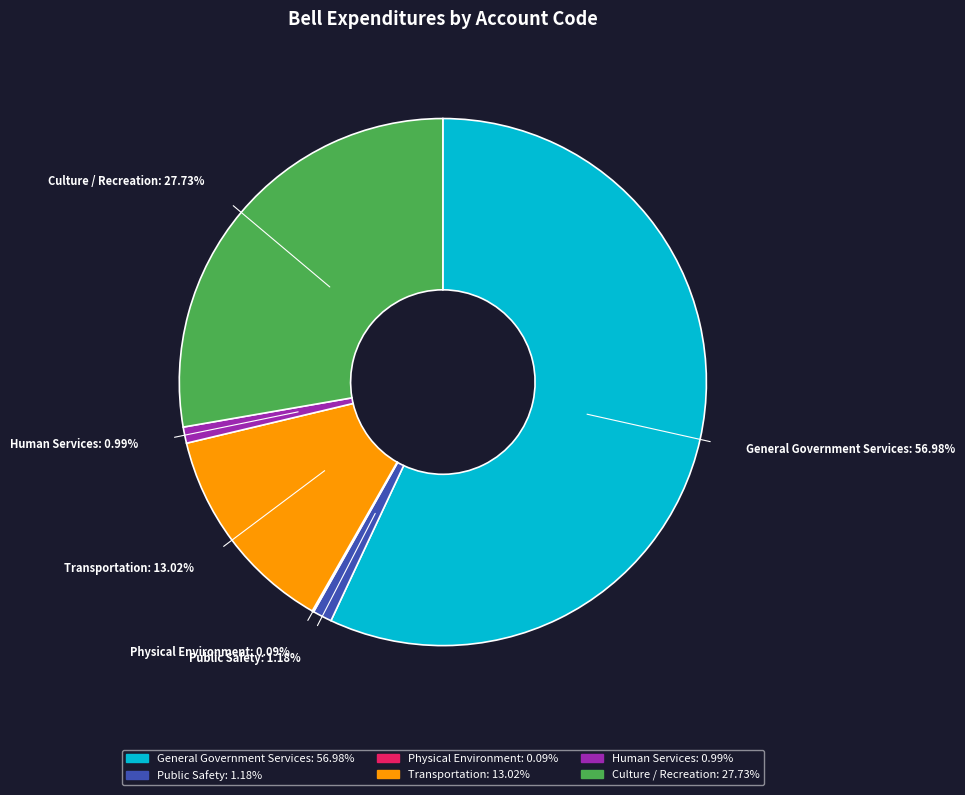

Combined, do Public Safety and Human Services account for over 50%?

No